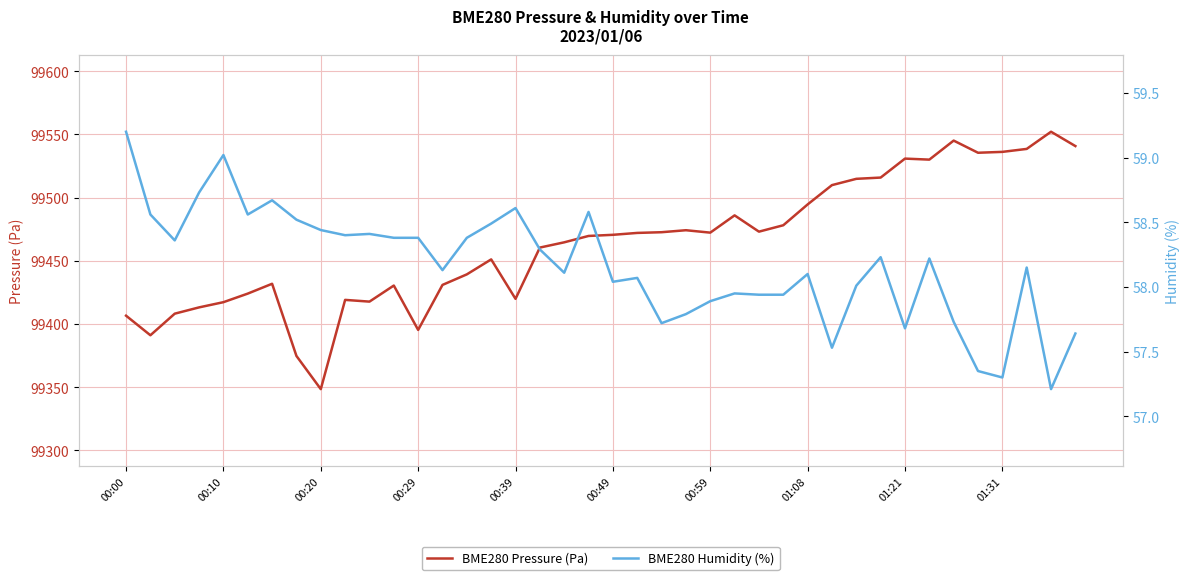

Rank the series at 33 from highest to lowest value.

BME280 Pressure (Pa), BME280 Humidity (%)